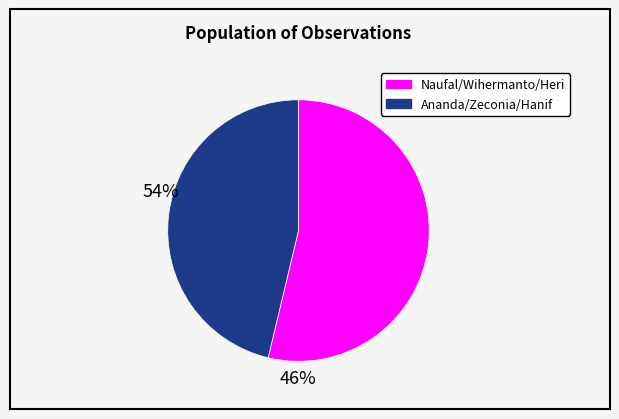

Is there any slice that represents more than half of the pie?

Yes